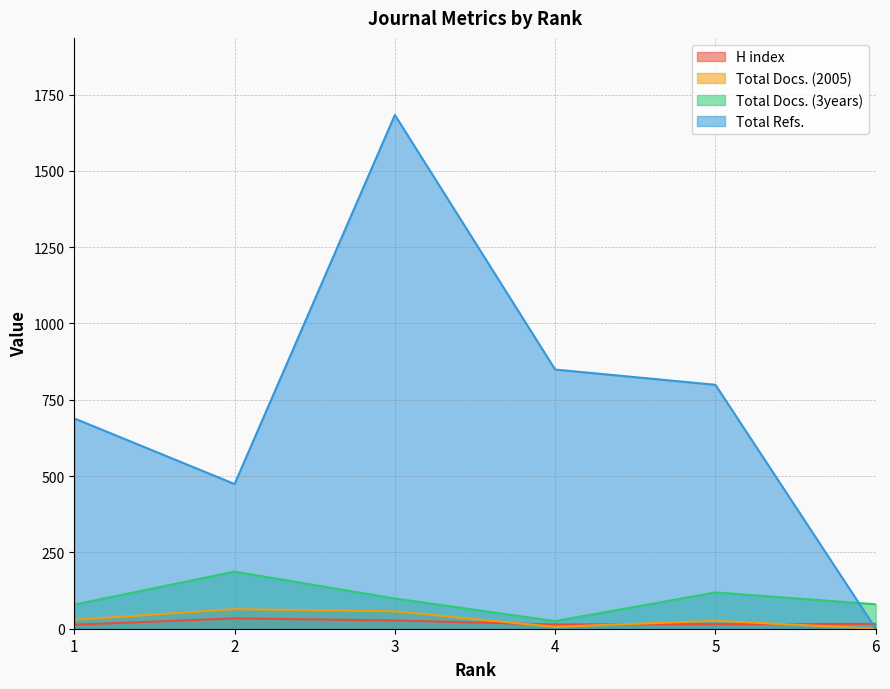

At how many categories does at least one series exceed 1372?

1